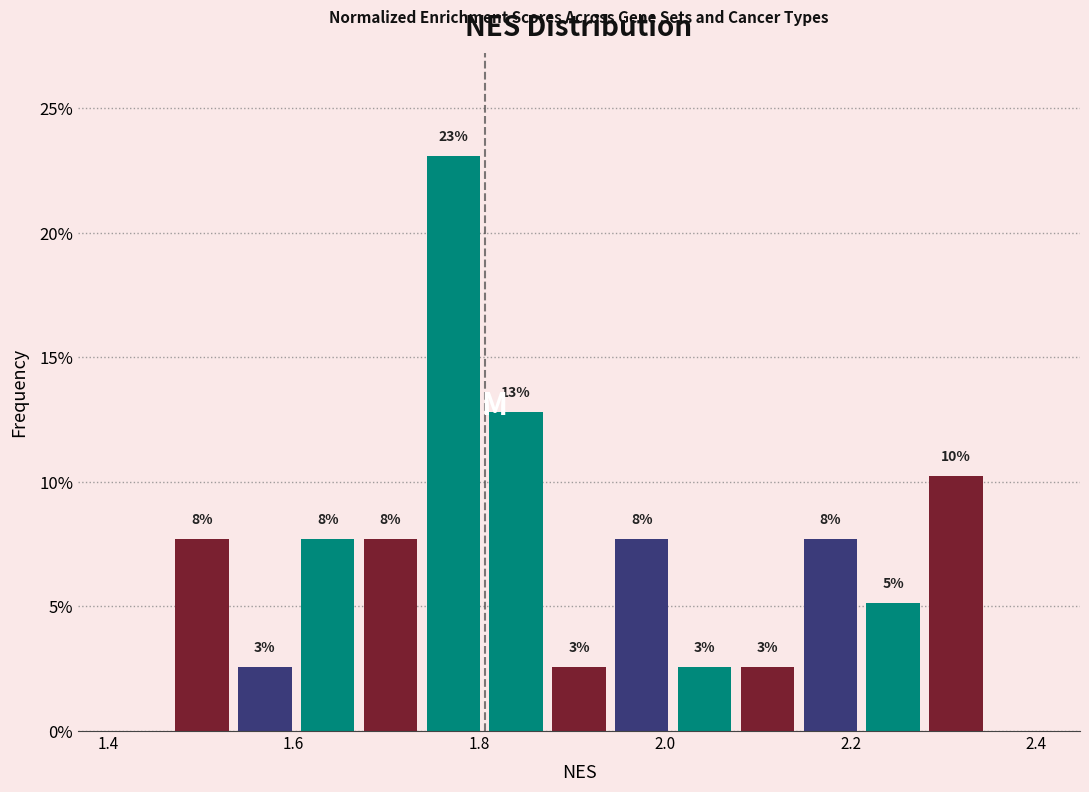

Around what value on the x-axis is the tallest bar? Give the approximate position of its centre, as read against the axis.

1.78